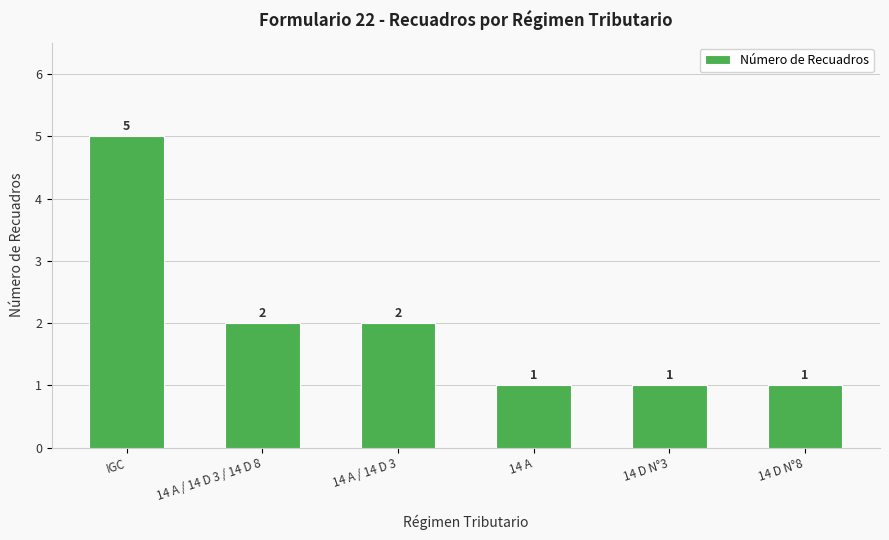

Count the number of data series in this chart.

1